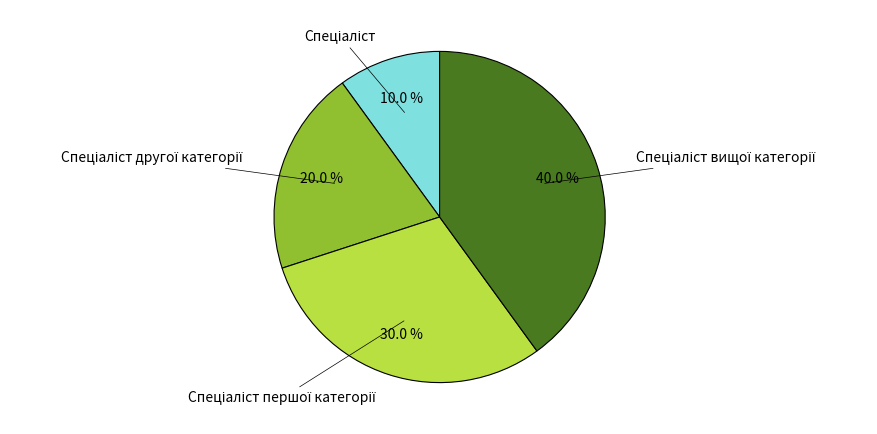

Count the number of slices in the pie.

4